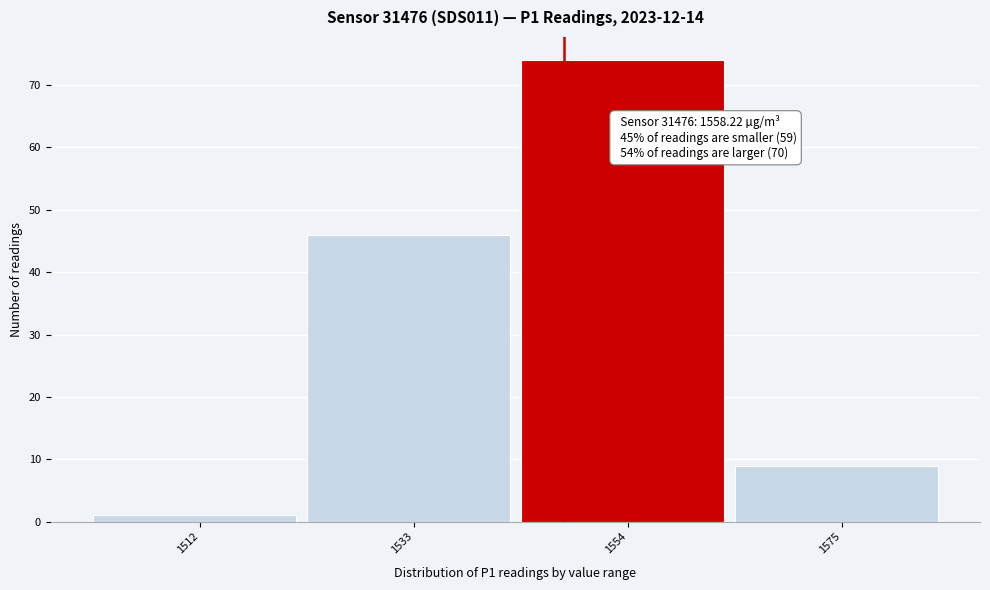

Reading left to right, extract all data points from this chart.

1512=1	1533=46	1554=74	1575=9